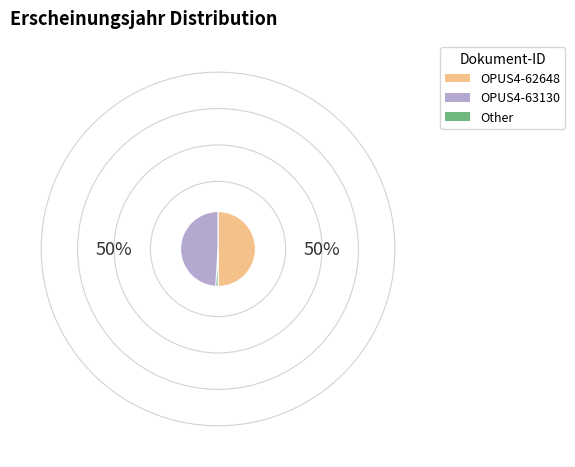

Count the number of slices in the pie.

3